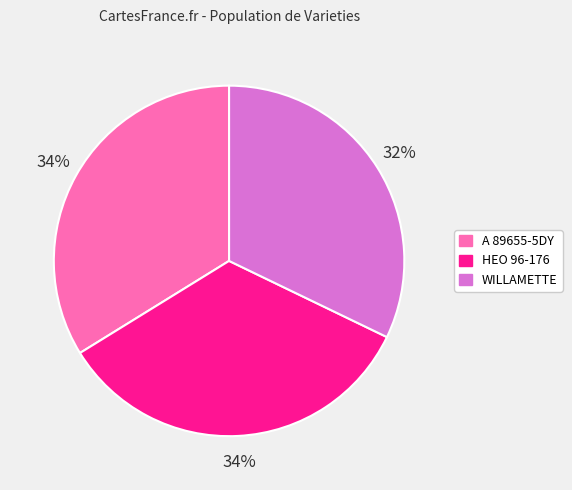

What percentage is the A 89655-5DY slice, to the nearest percent?

34%